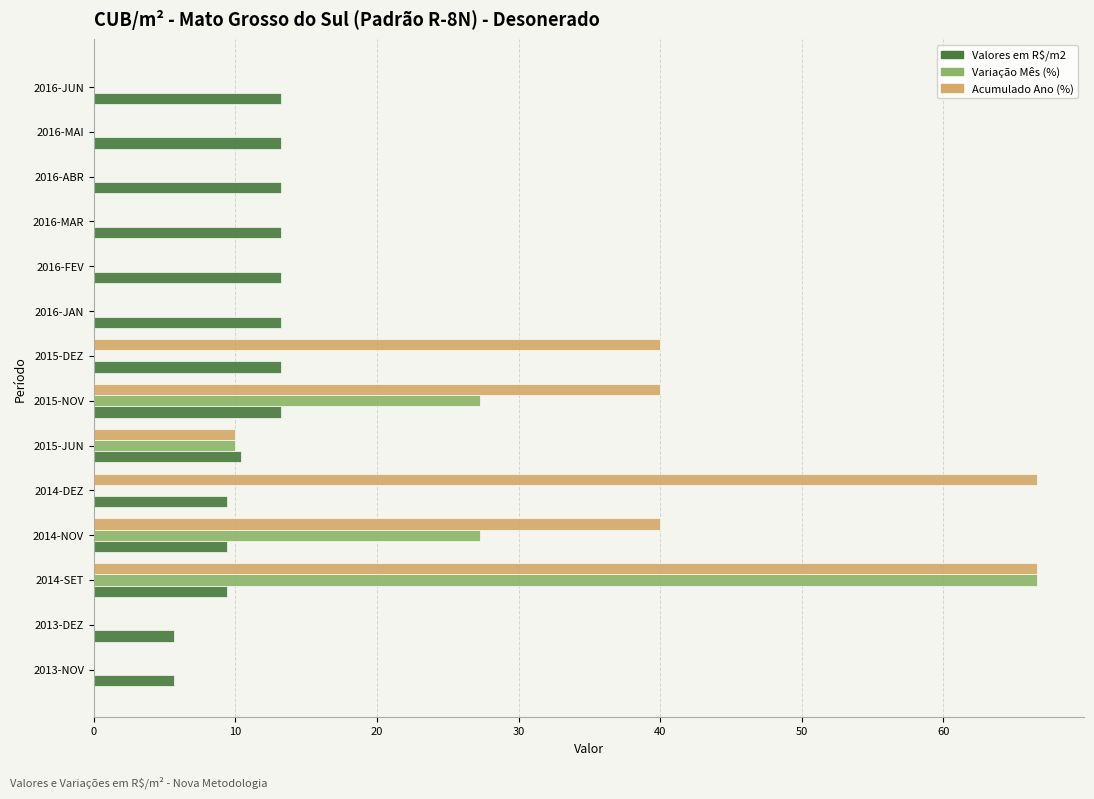

Is the value of Acumulado Ano (%) at 2016-MAI greater than the value of Valores em R$/m2 at 2016-ABR?

No